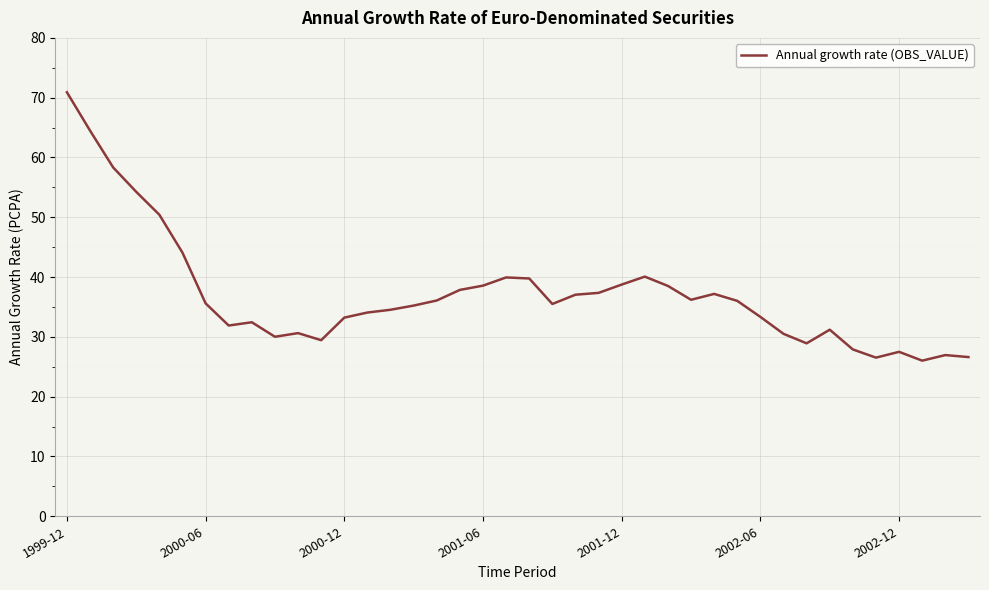

What is the difference between the maximum and minimum values?

44.9